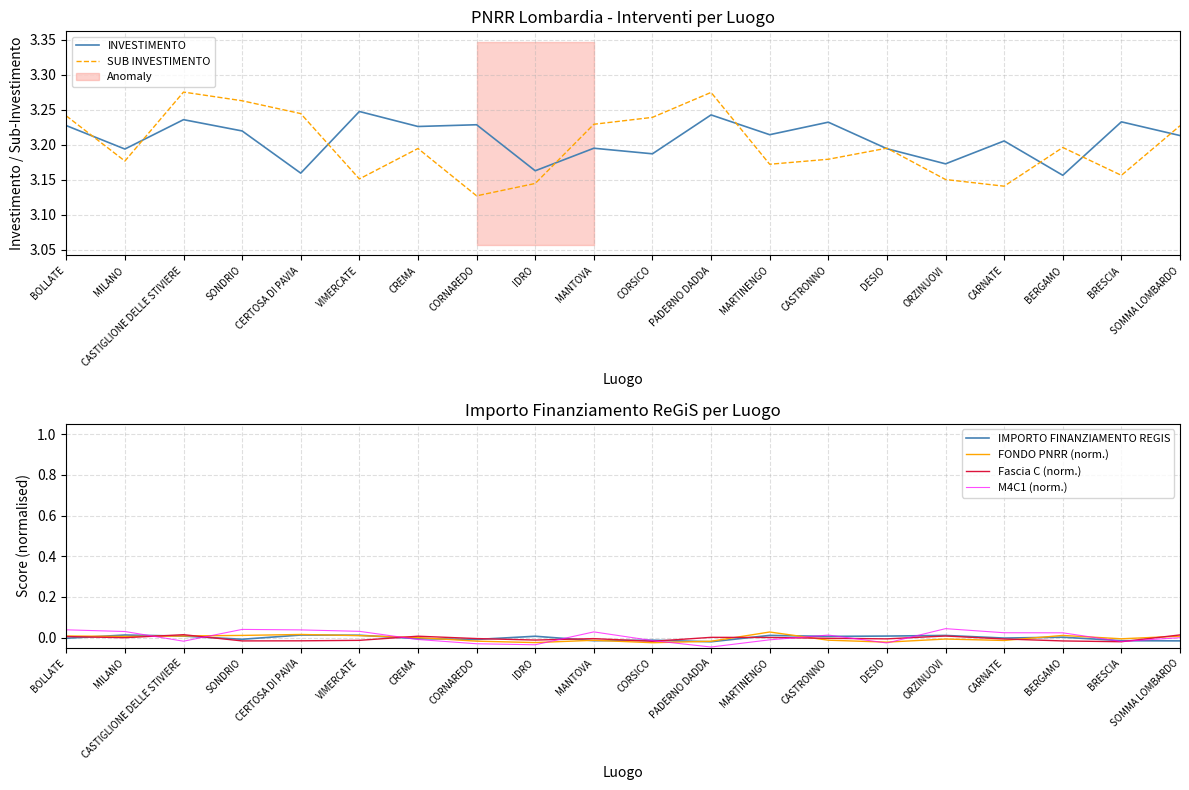

What position from the right is SOMMA LOMBARDO?

1